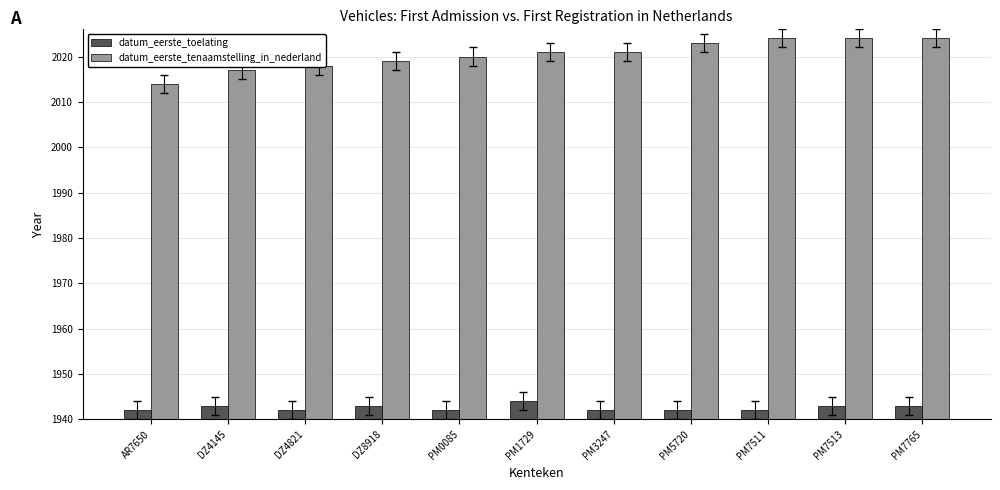

What is the value of the datum_eerste_tenaamstelling_in_nederland bar at the 5th from the left?

2020